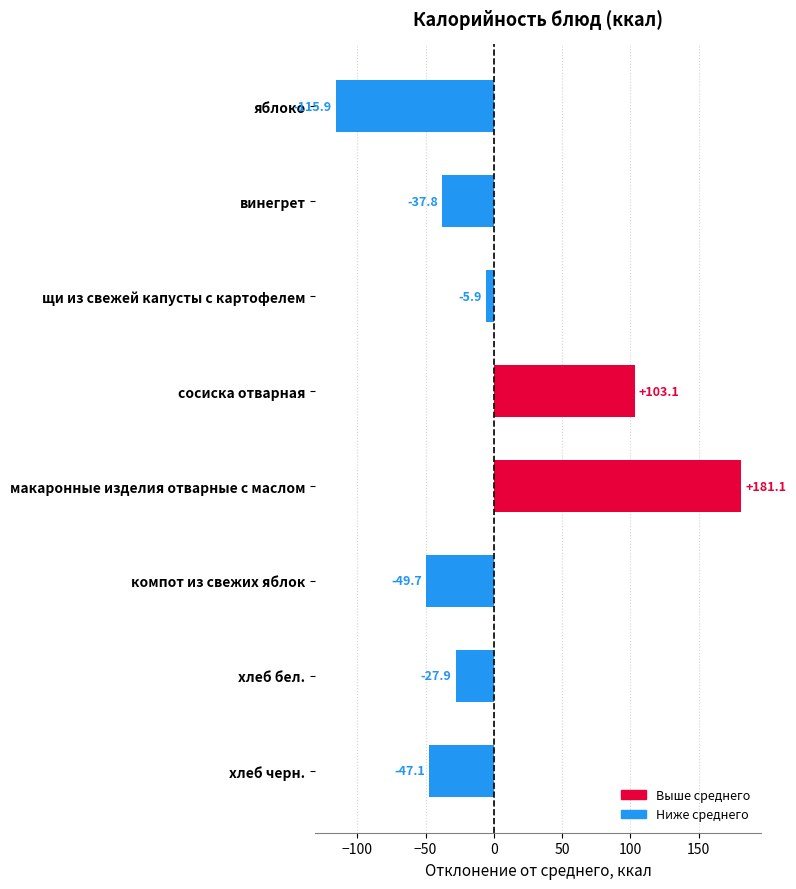

The chart shows a value of -65.6 at компот из свежих яблок. True or false?

False